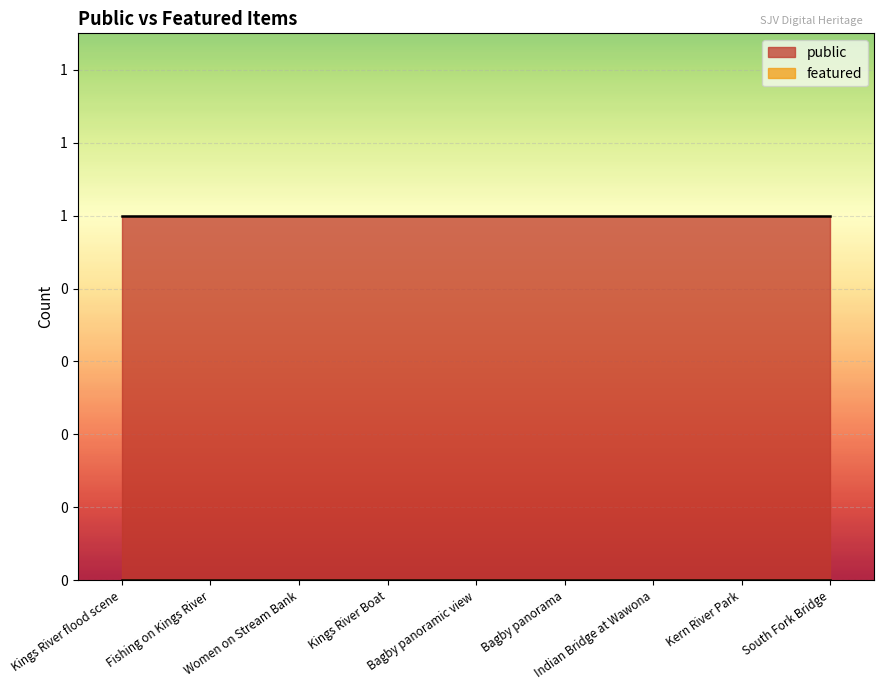

True or false: featured and public intersect in this chart.

False